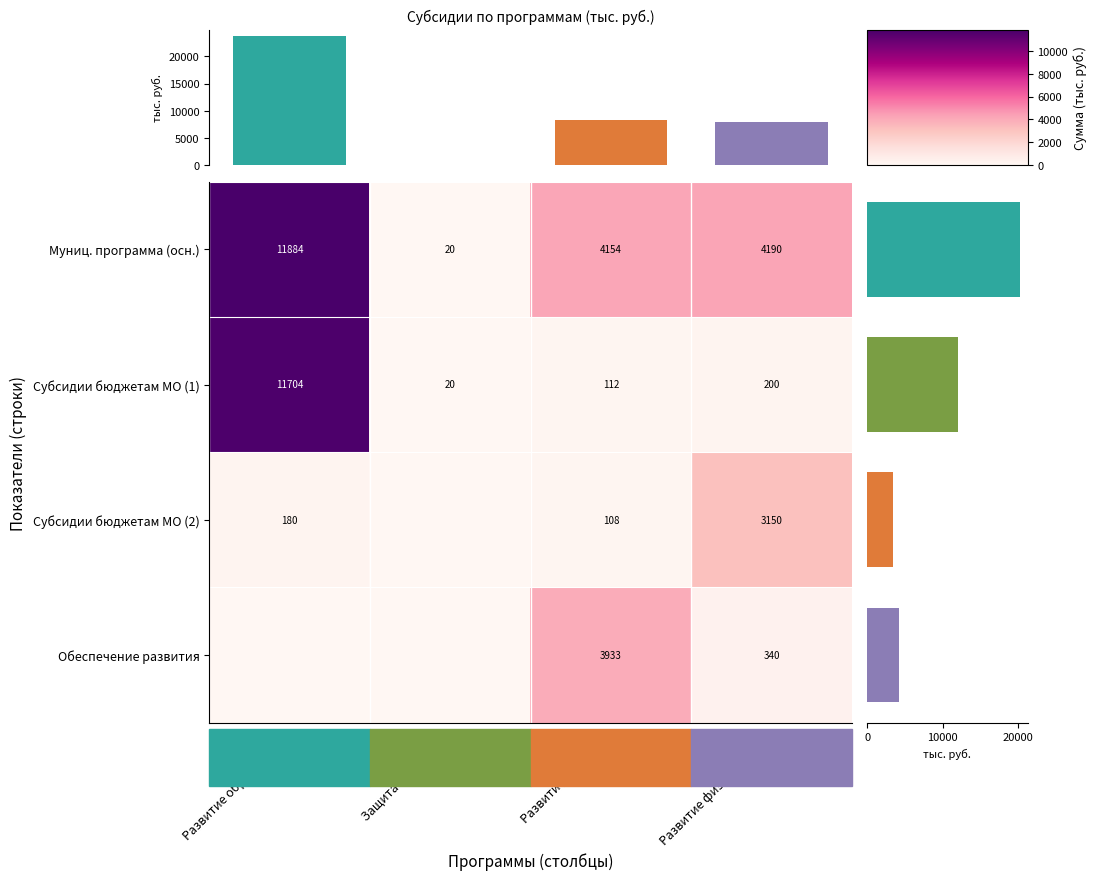

What is the lowest value of the Муниц. программа (осн.) series?

20